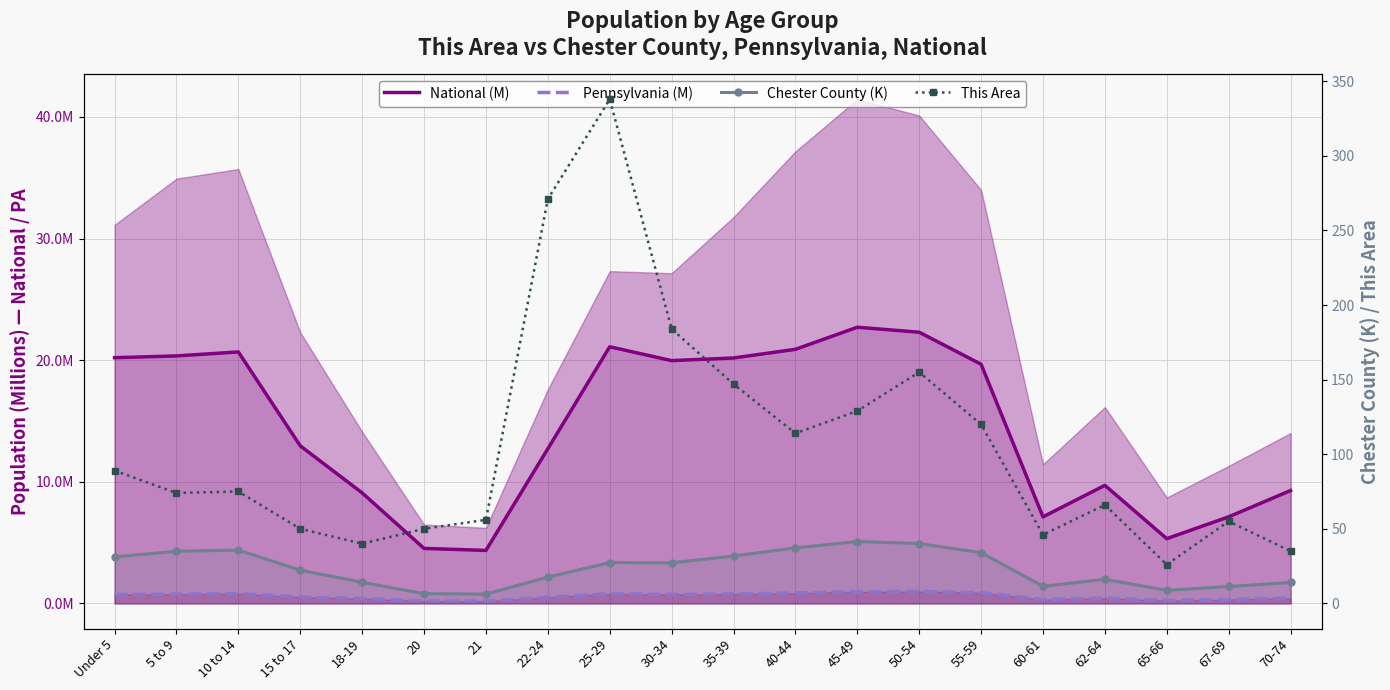

At which label does National (M) reach its peak?

45-49